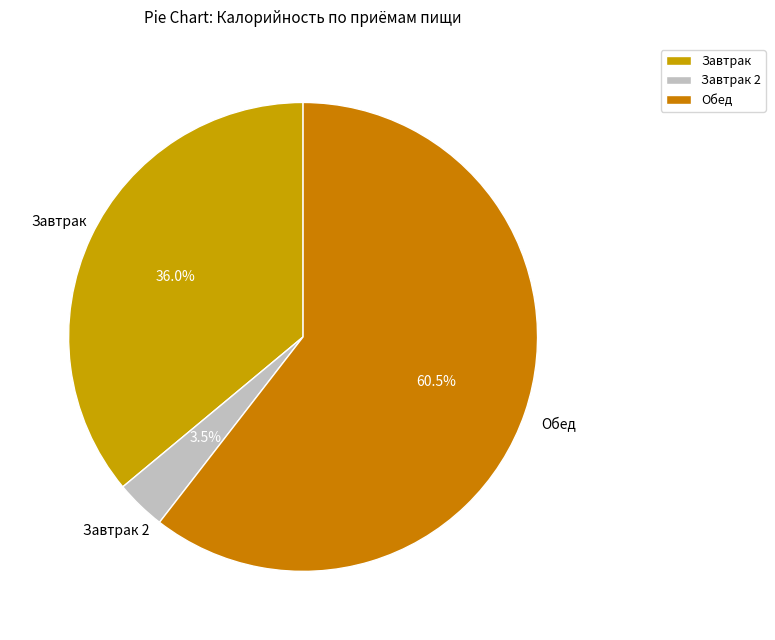

Which category has the biggest portion of the pie?

Обед